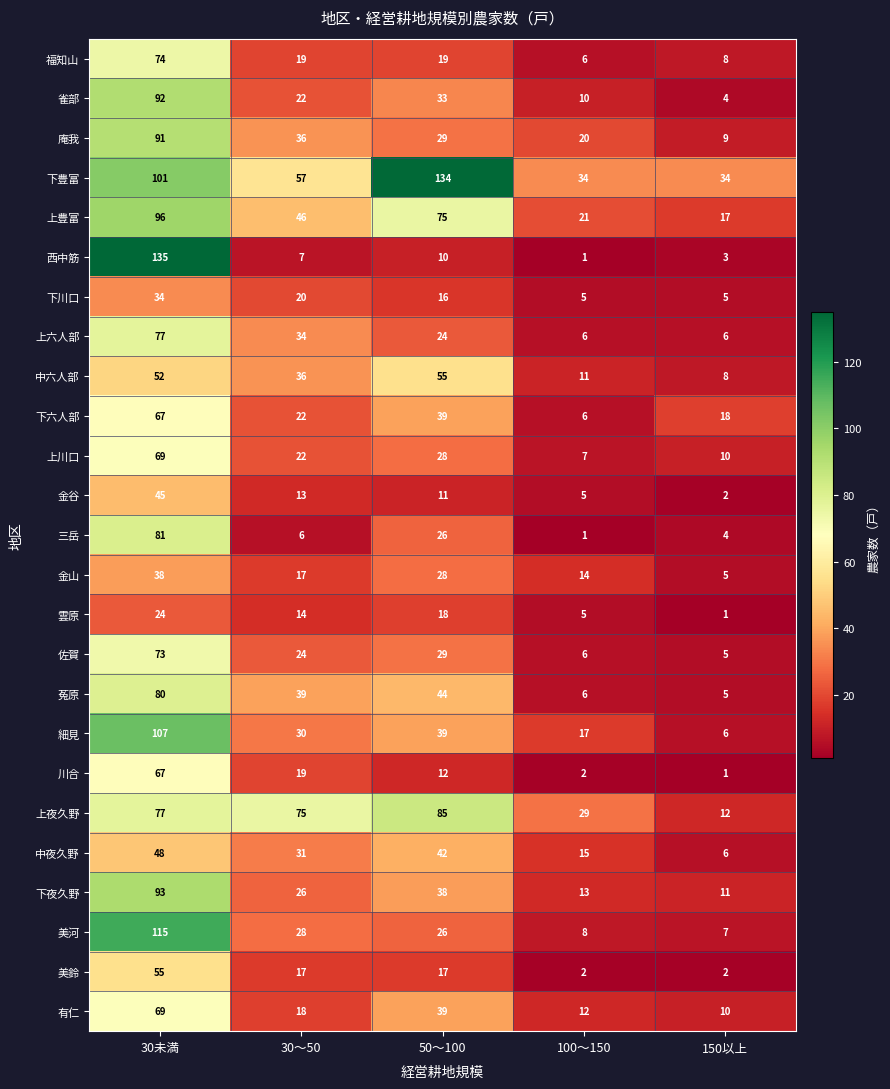

At which category is the sum across all series the highest?

30未満